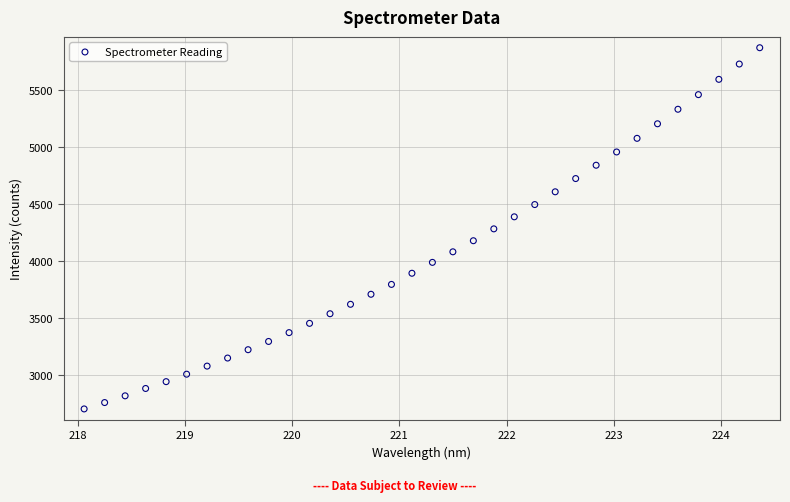

What is the range of X values (max minus min)?

6.3